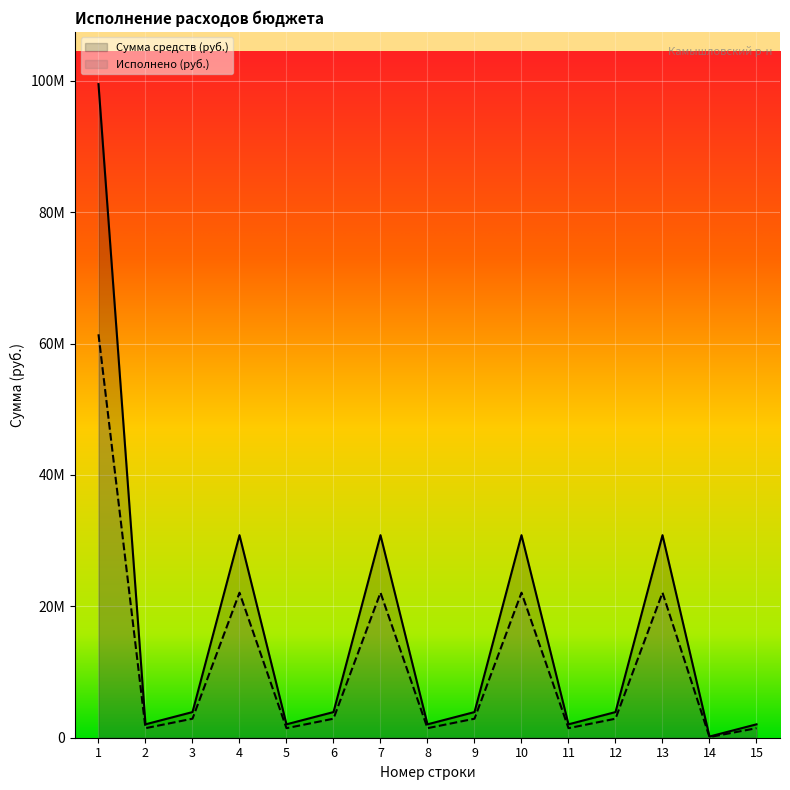

Which series has the widest spread of values?

Сумма средств (руб.)